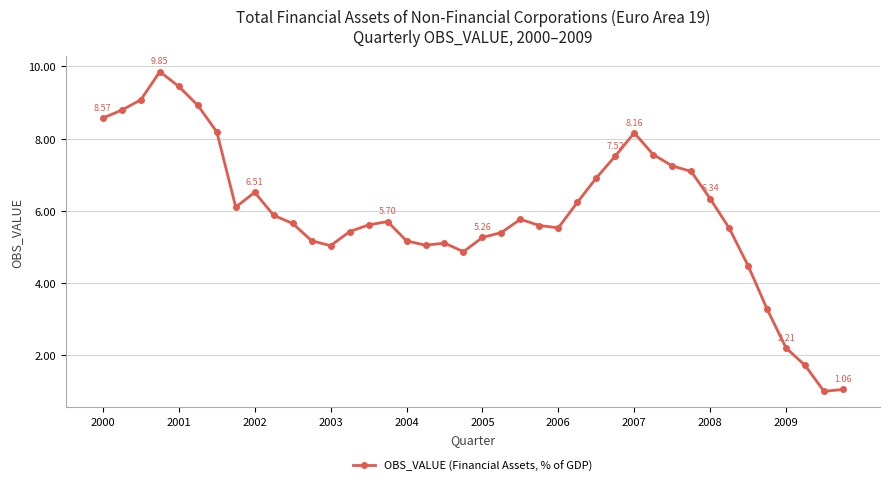

True or false: there are more than 1 points higher than both neighbors.

True